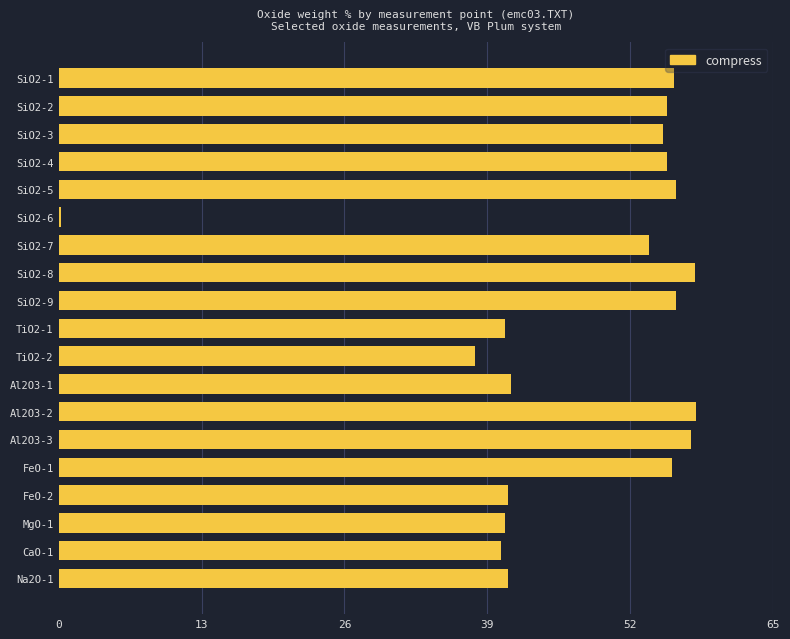

Are the bars horizontal?

Yes